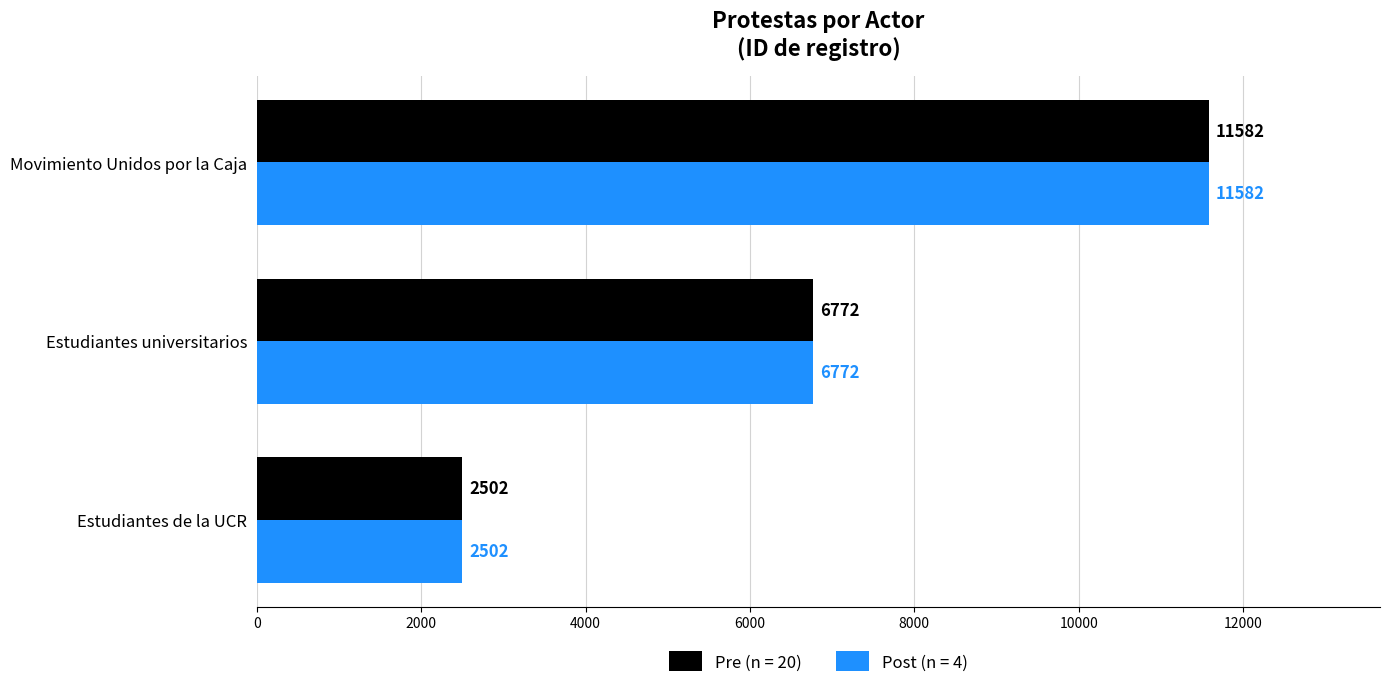

What is the maximum value shown in the chart?

11582